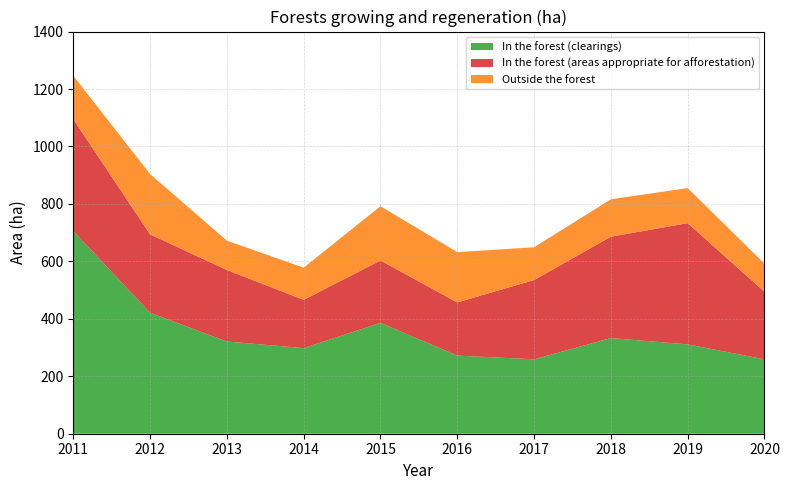

Is it true that In the forest (clearings) equals 176 at 2018?

False